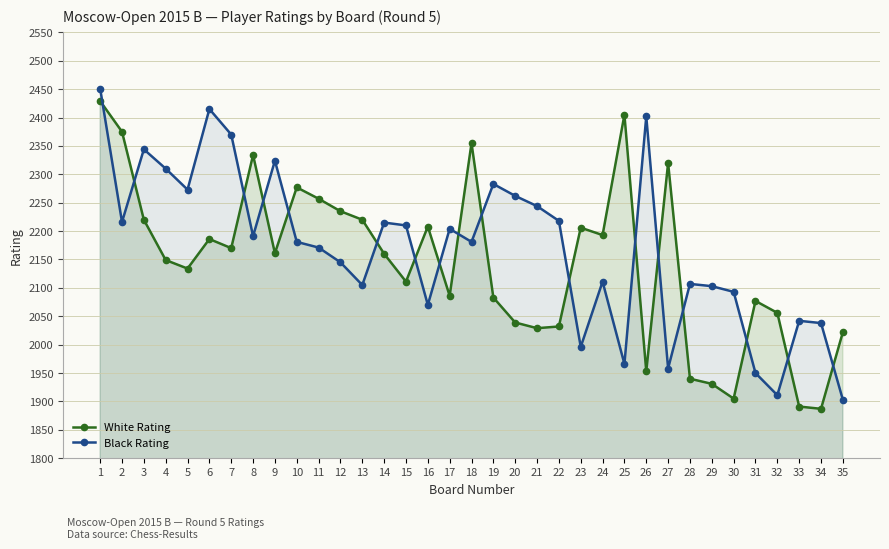

How many lines are shown in the chart?

2